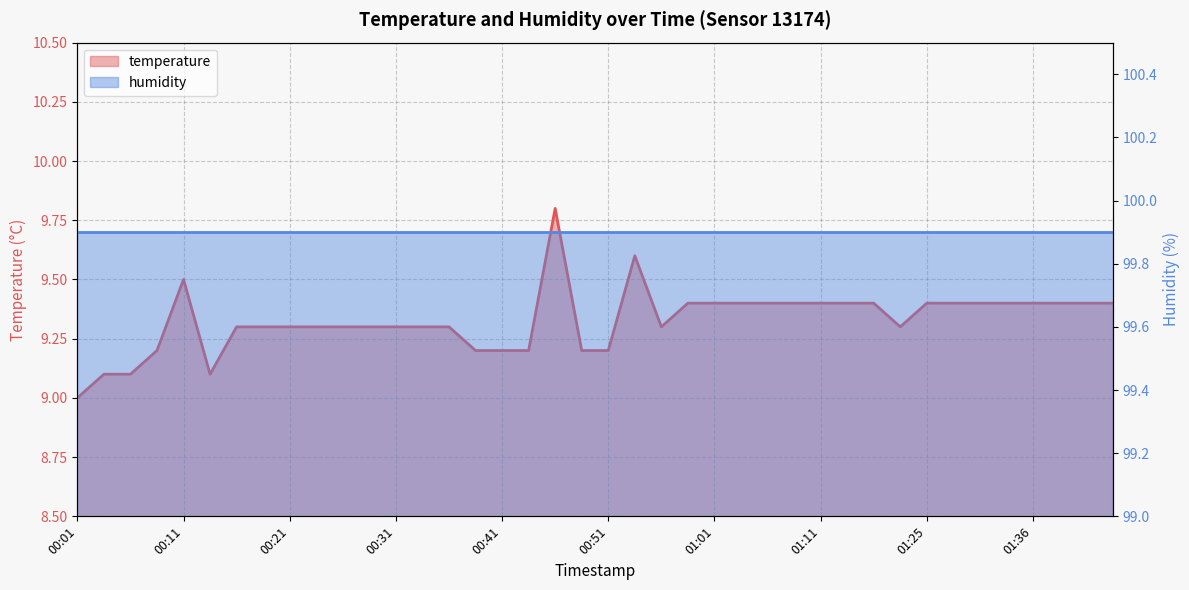

What is the change in value from 00:24 to 01:36?

+0.1